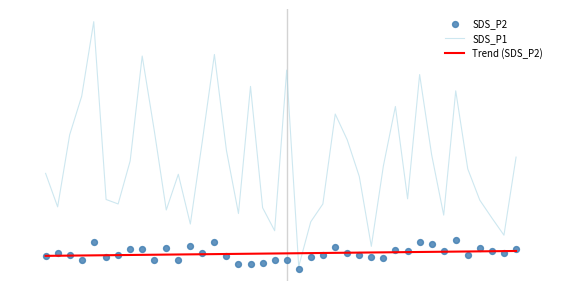

At how many categories does at least one series exceed 2?

39